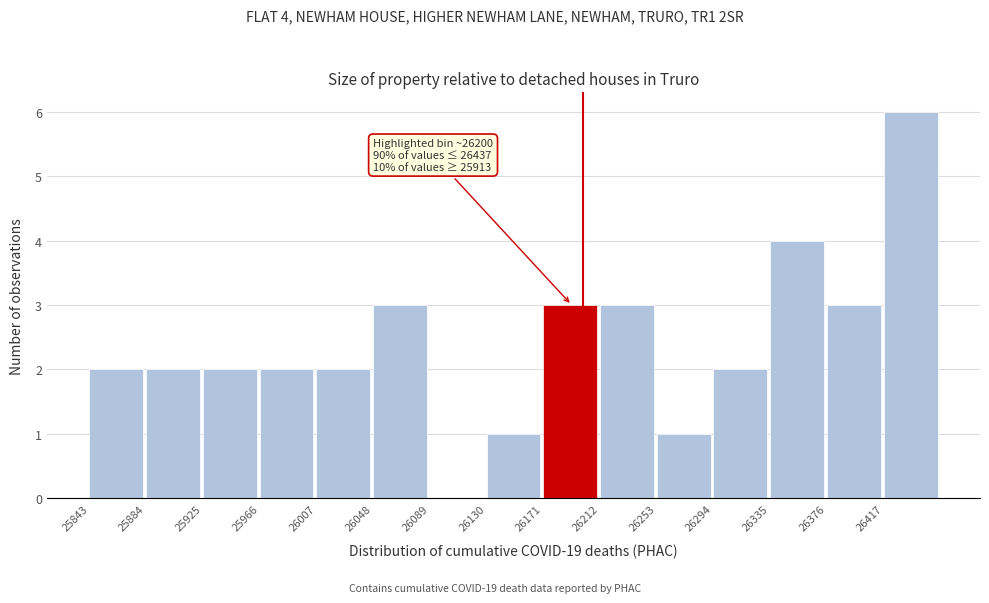

Reading left to right, list all the values displayed in this chart.

25843=2	25884=2	25925=2	25966=2	26007=2	26048=3	26089=0	26130=1	26171=3	26212=3	26253=1	26294=2	26335=4	26376=3	26417=6